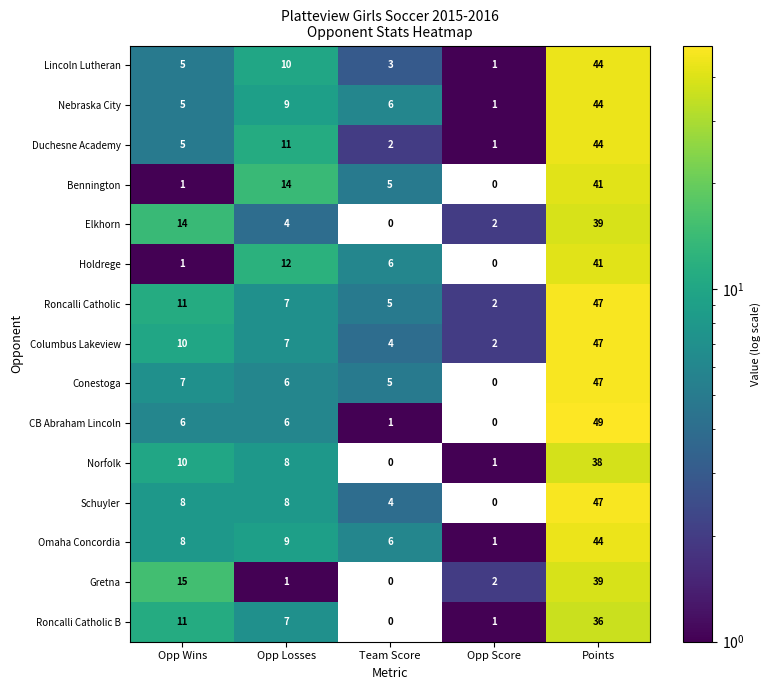

The value of Duchesne Academy at Opp Score is 0. True or false?

False